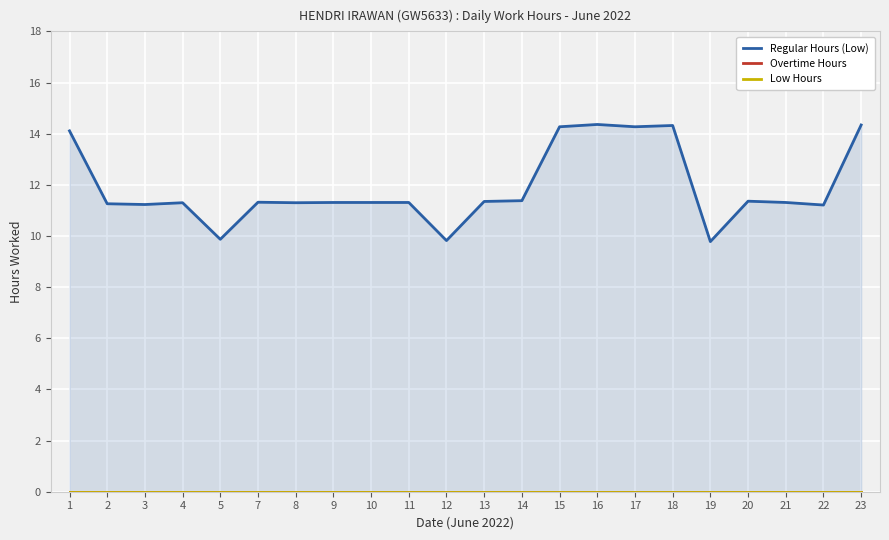

Rank the series by their maximum value, from lowest to highest.

Overtime Hours, Low Hours, Regular Hours (Low)